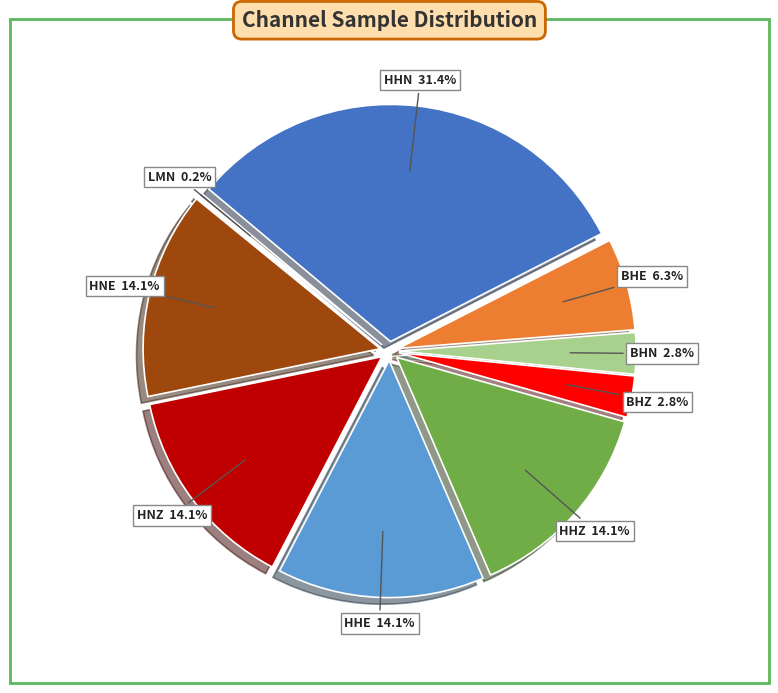

What is the largest slice in the pie chart?

HHN